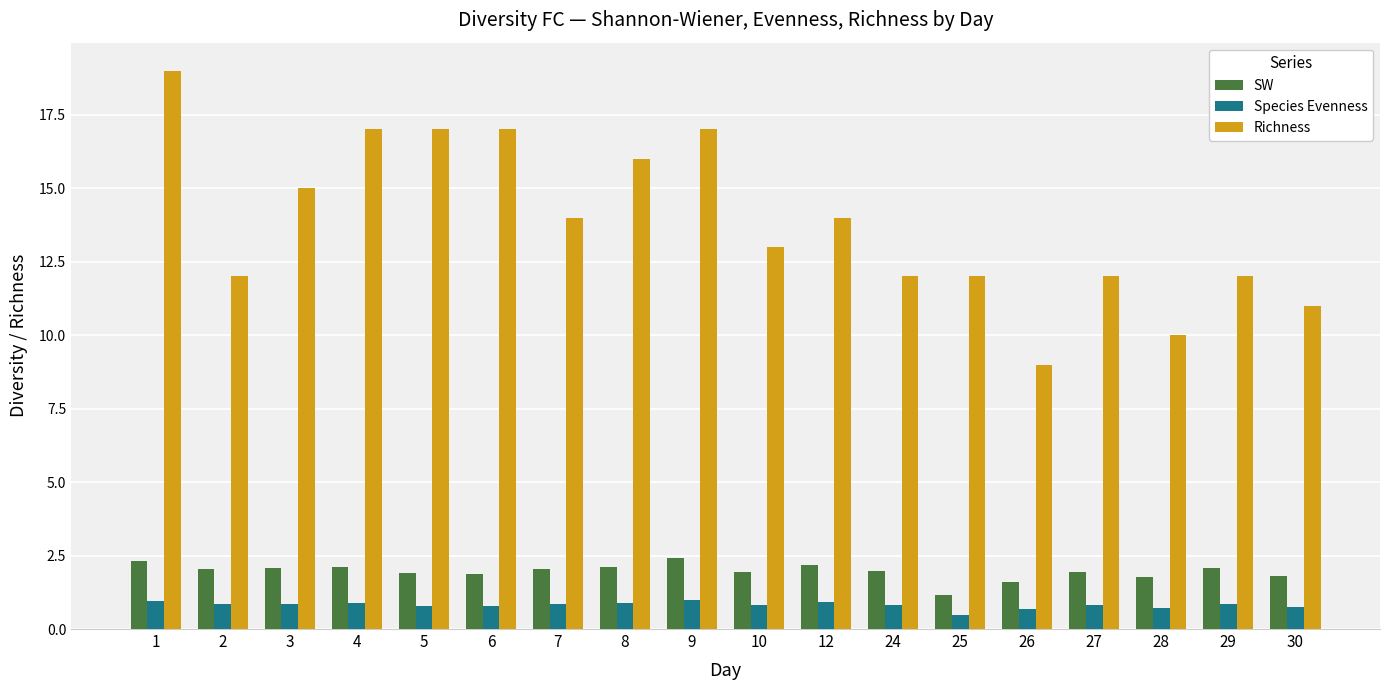

True or false: Species Evenness has a value of 0.9 at 3.

True